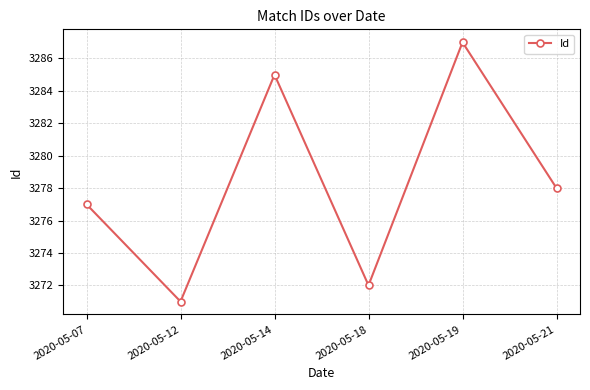

What is the approximate value at 2020-05-19?

3287